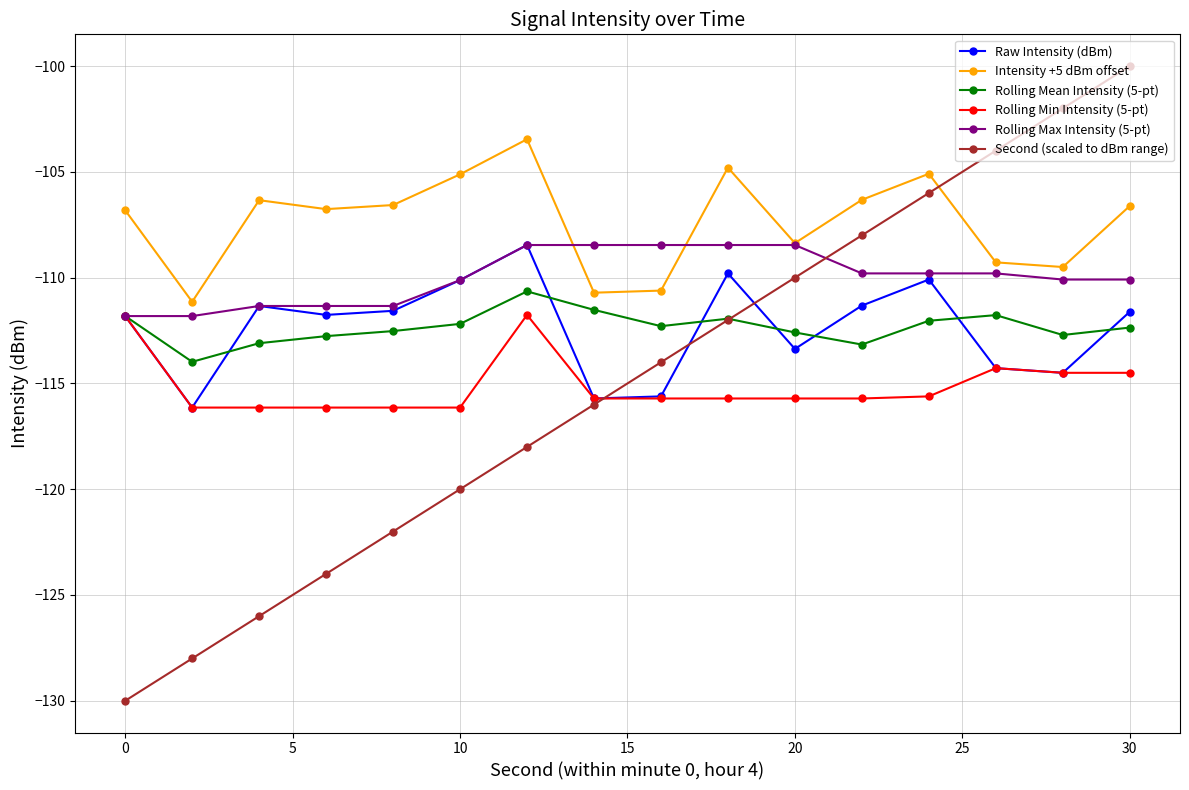

True or false: Intensity +5 dBm offset and Rolling Min Intensity (5-pt) intersect in this chart.

False